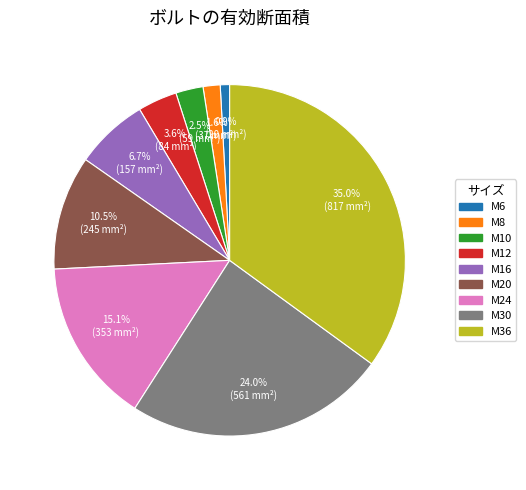

Is there a majority slice in this chart?

No